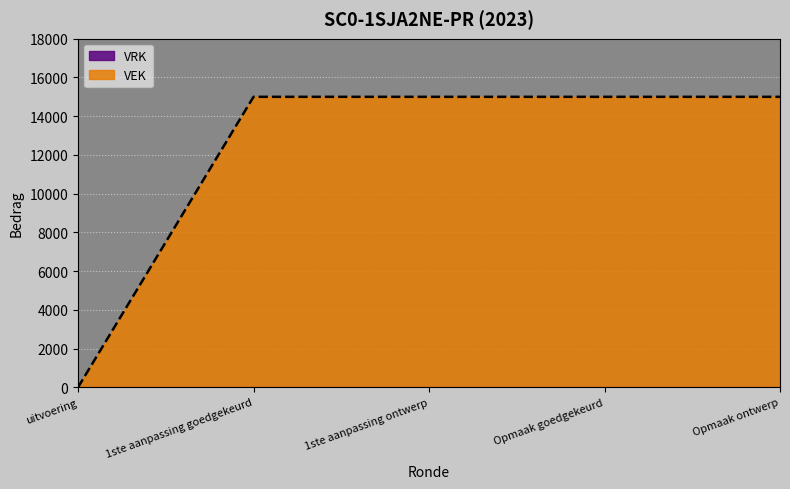

Does the chart display data point markers on the line(s)?

No